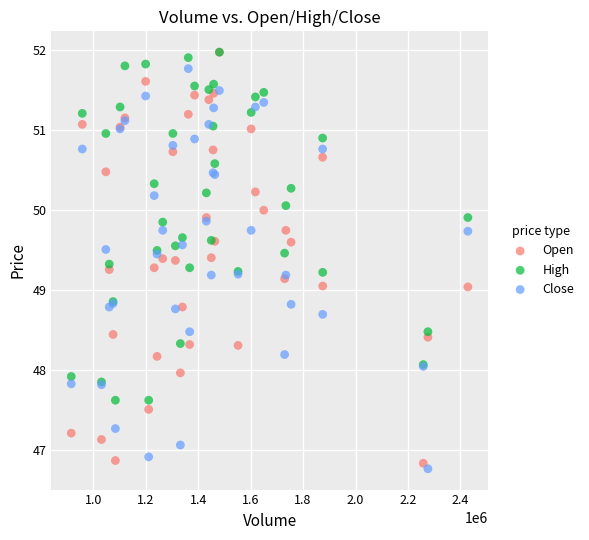

What are all the series names shown in the legend?

Open, High, Close